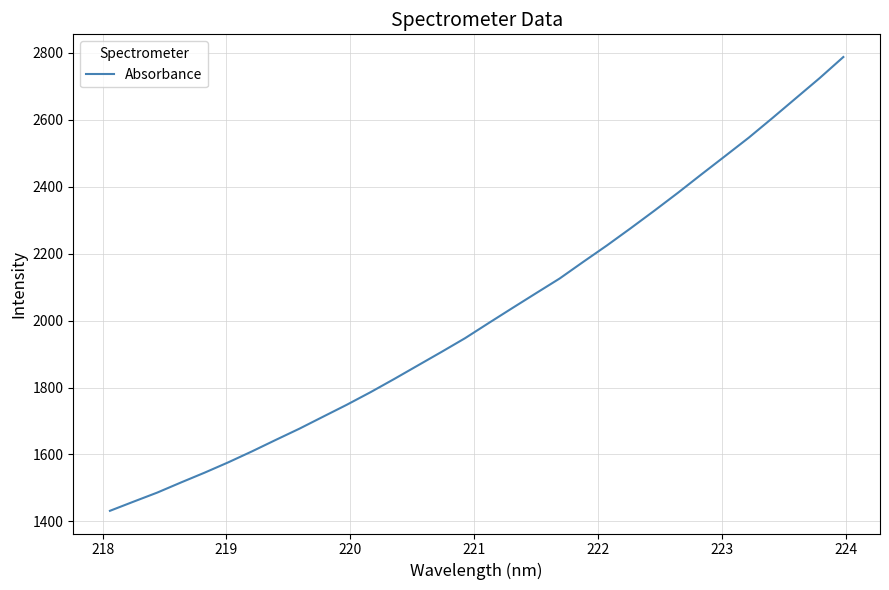

What is the difference between the maximum and minimum values?

1356.2